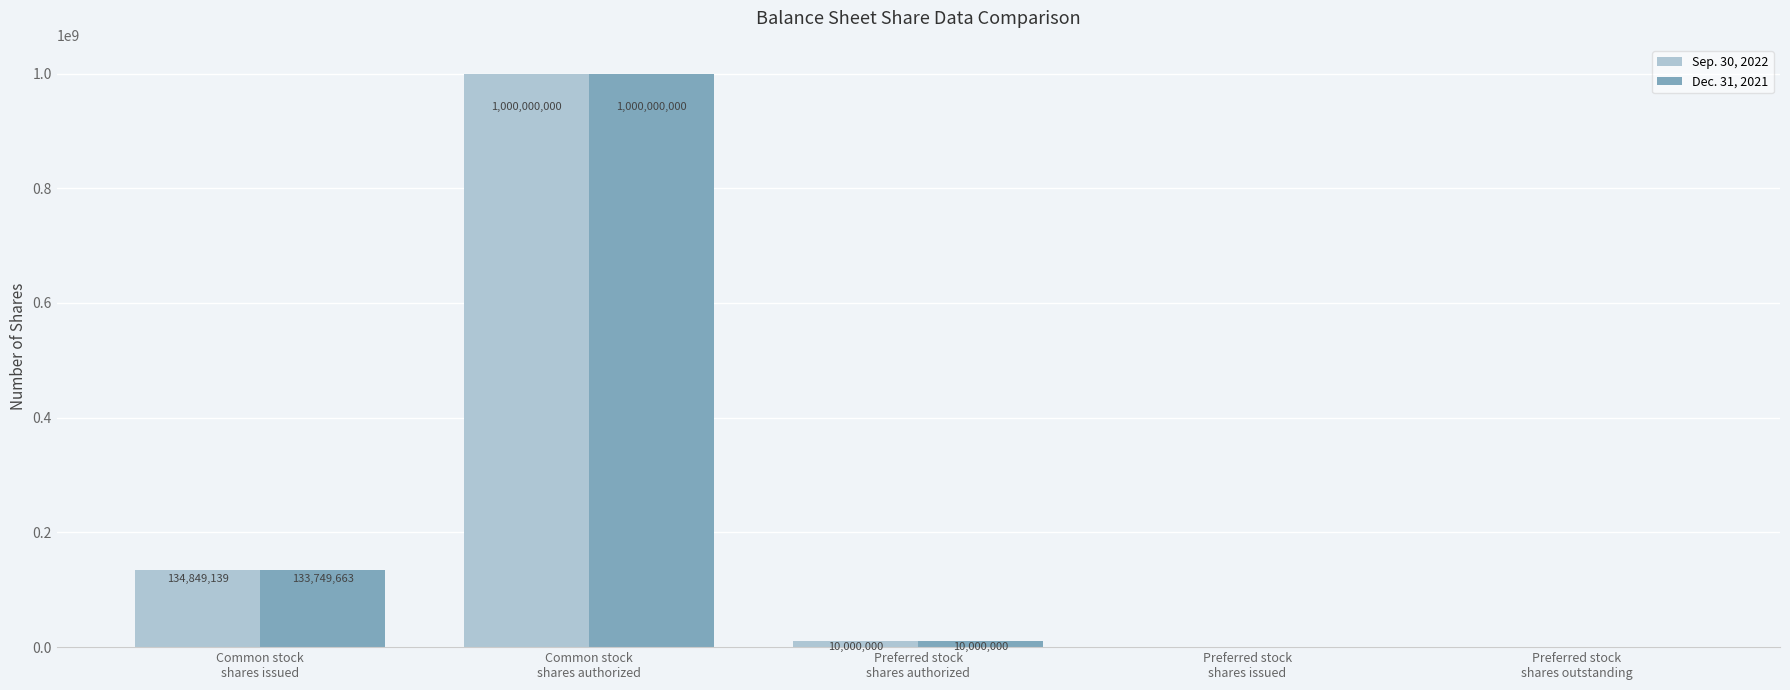

Reading left to right, transcribe all the data shown in this chart.

Sep. 30, 2022: 134849139	1000000000	10000000	0	0
Dec. 31, 2021: 133749663	1000000000	10000000	0	0